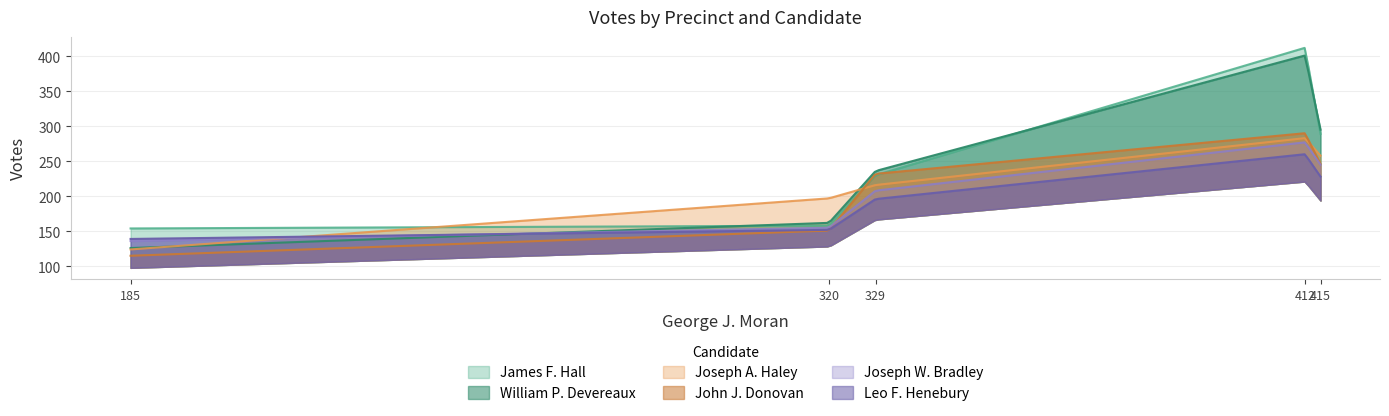

True or false: Joseph A. Haley and William P. Devereaux cross at least once.

True